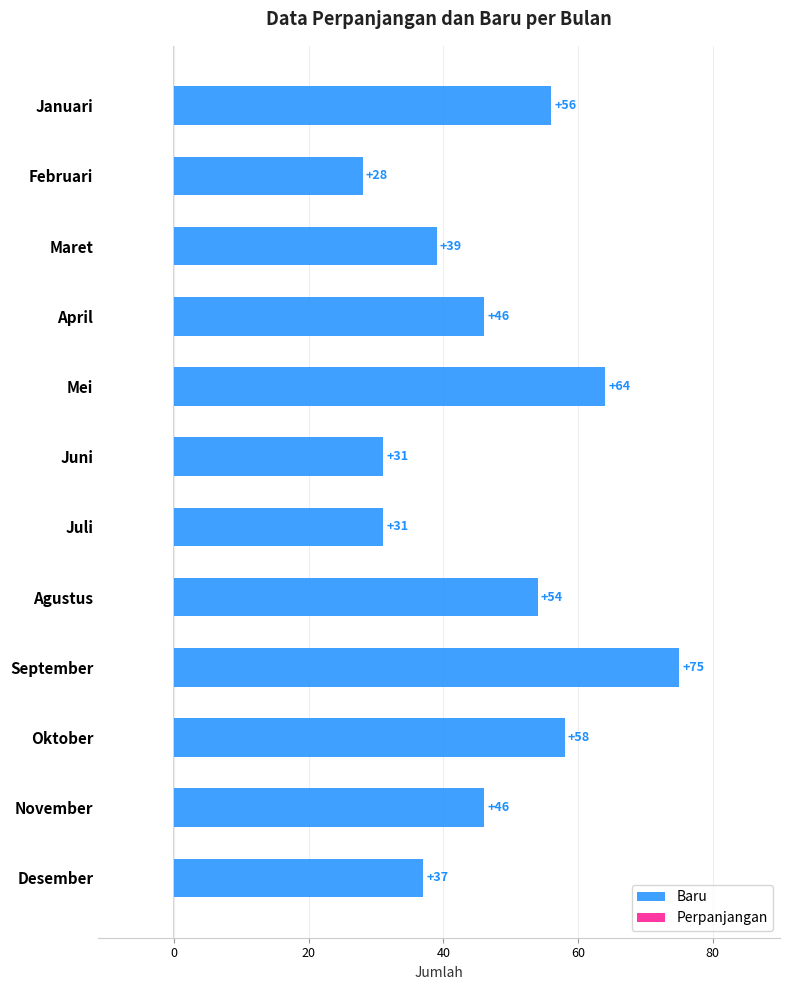

Between Agustus and April, which is larger?

Agustus